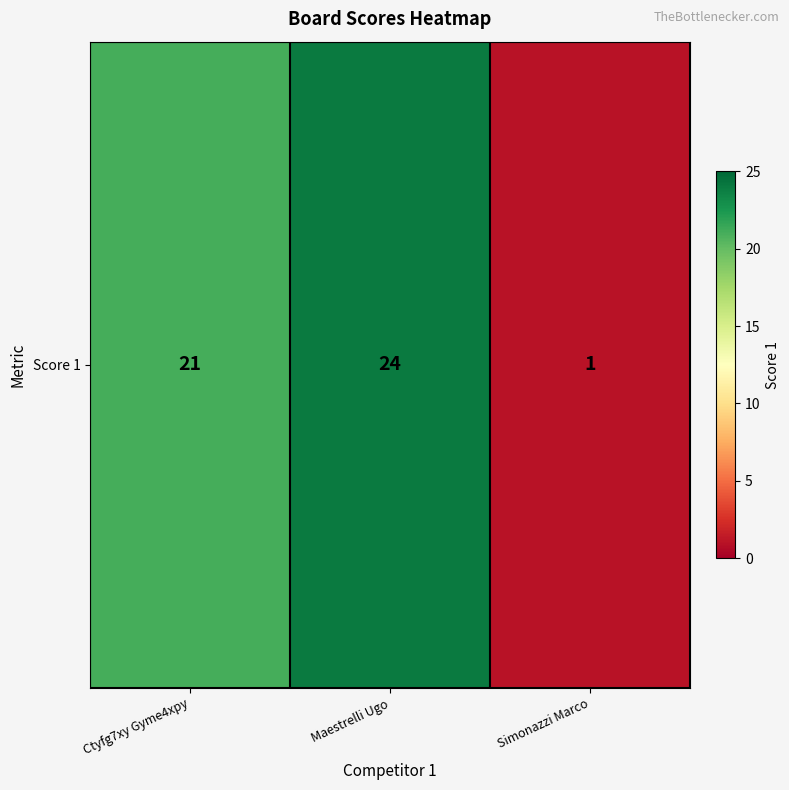

How many data points are less than 21?

1